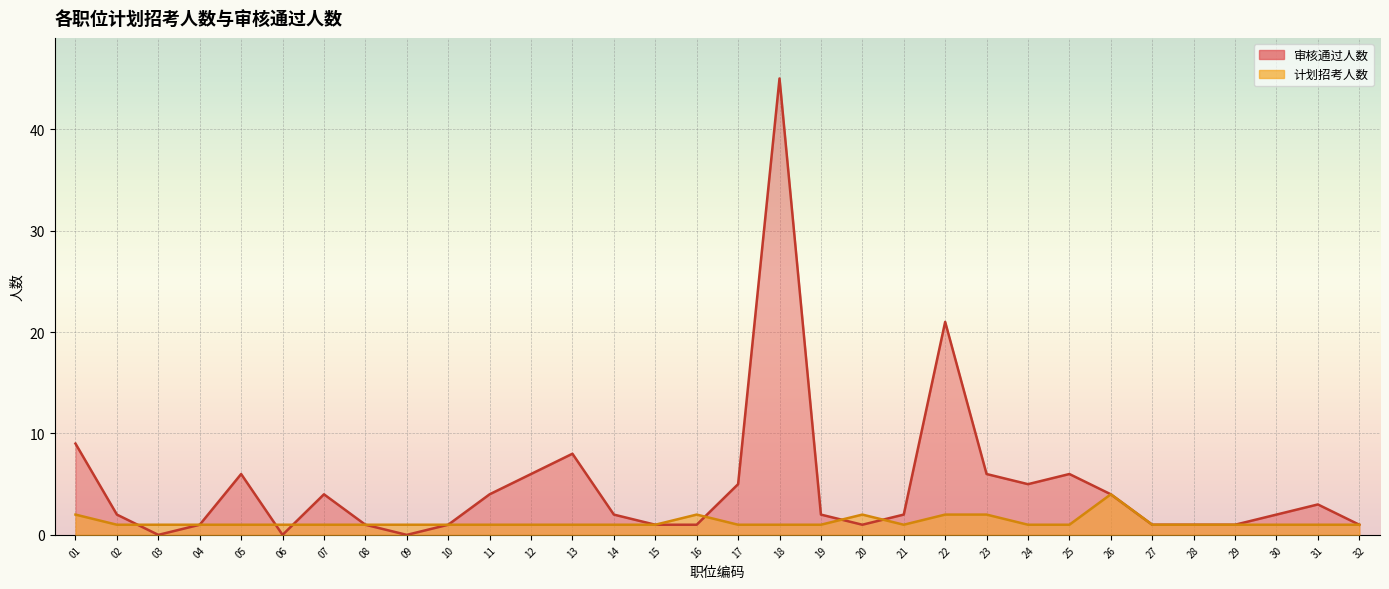

True or false: 审核通过人数 has a value of 0 at 09.

True